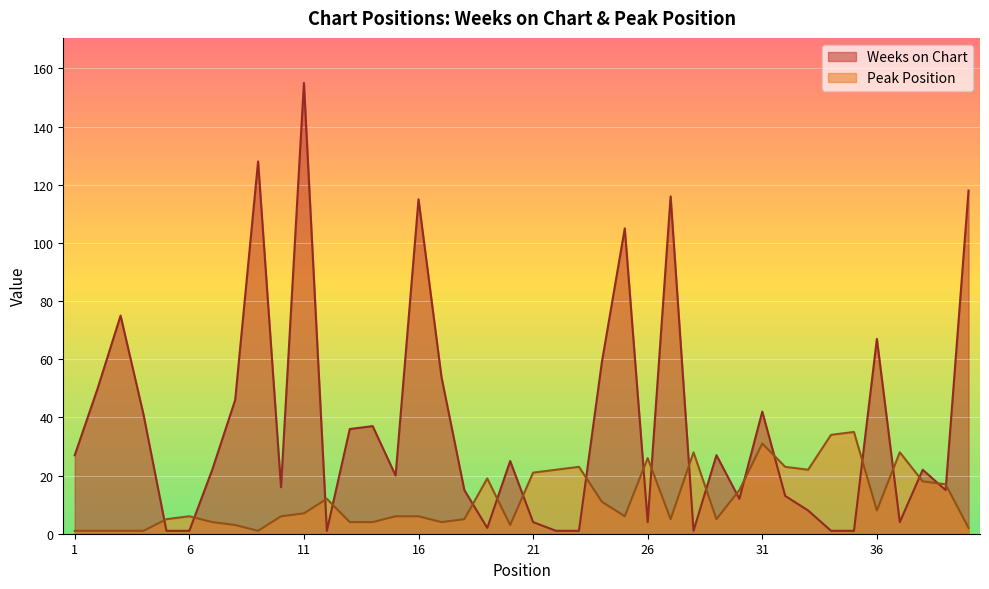

Which category has the lowest value in the Weeks on Chart series?

5